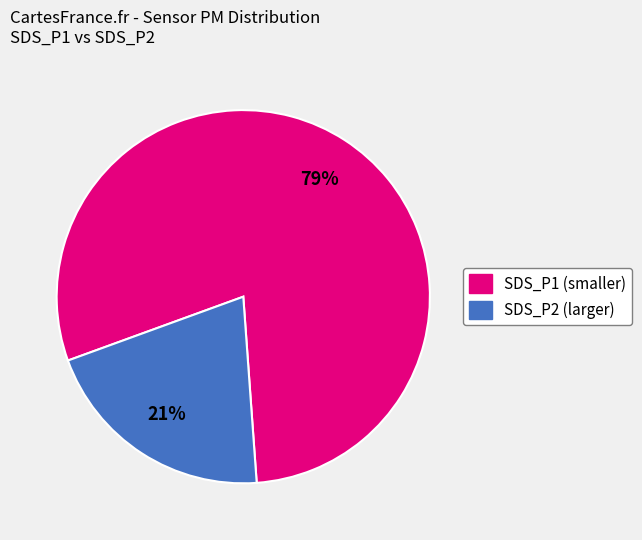

Is there any slice that represents more than half of the pie?

Yes